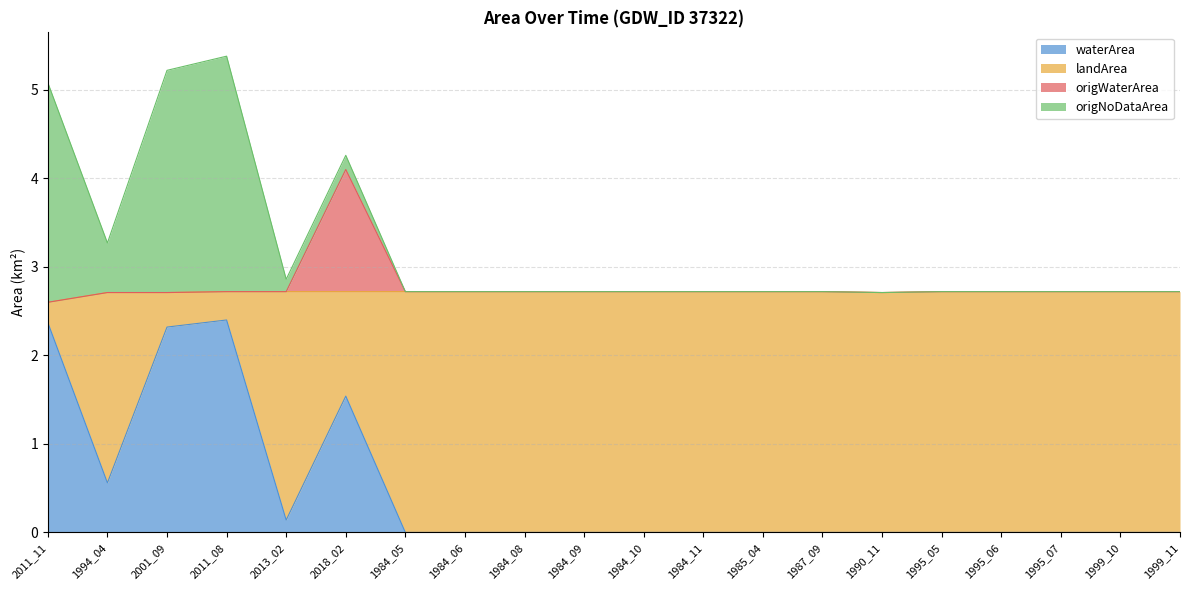

Which series has the largest total across all categories?

landArea